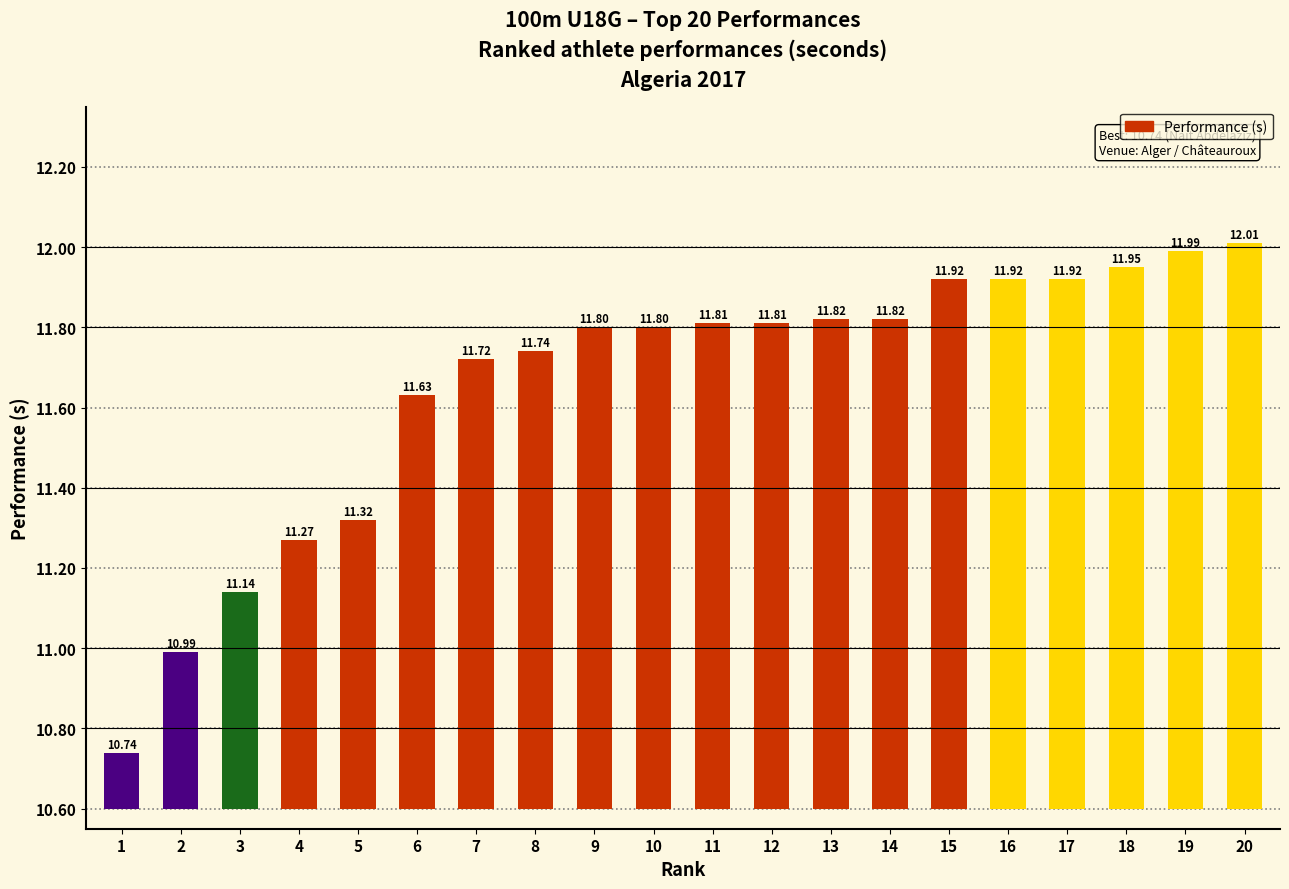

How many distinct data groups are displayed?

1